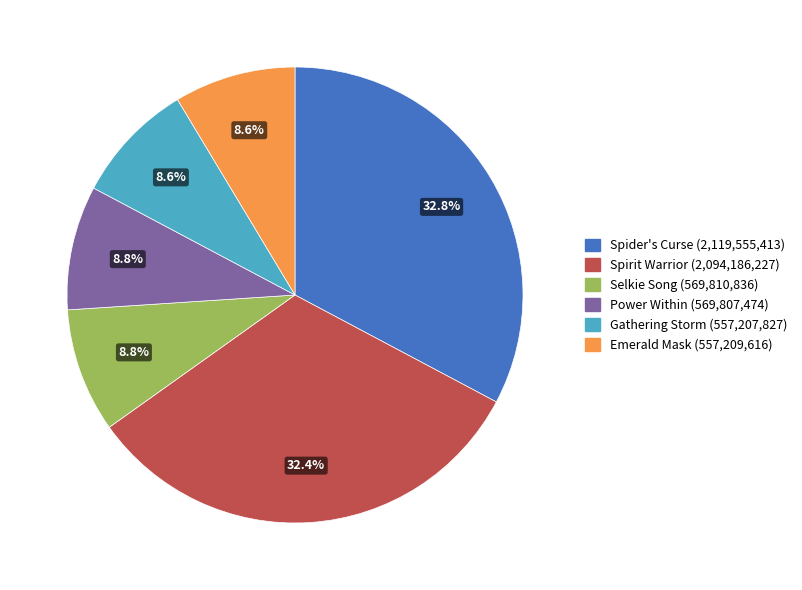

Is there any slice that represents more than half of the pie?

No